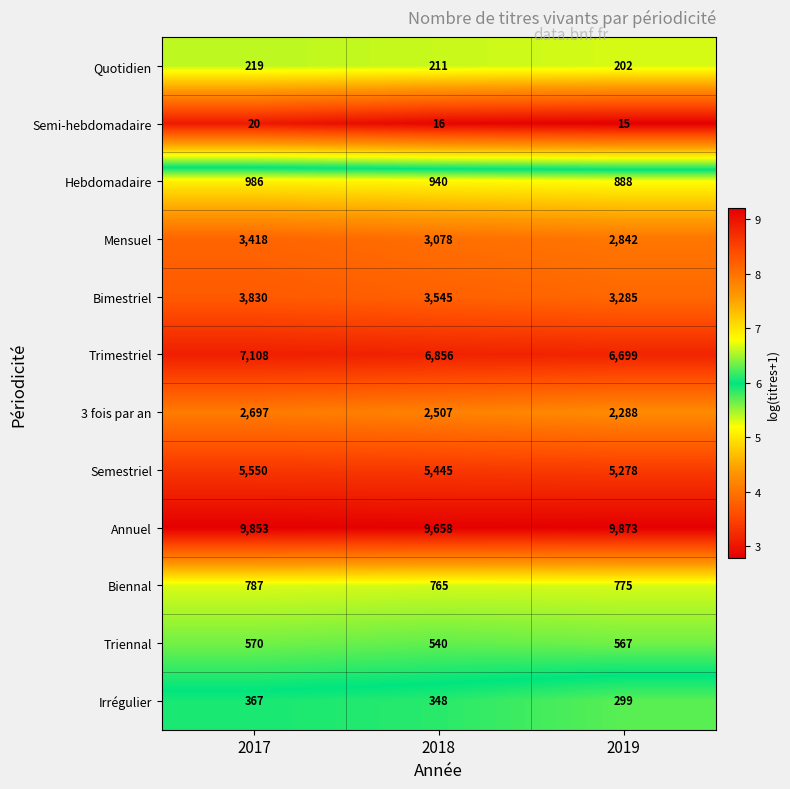

Which label corresponds to the largest value in the chart?

2019